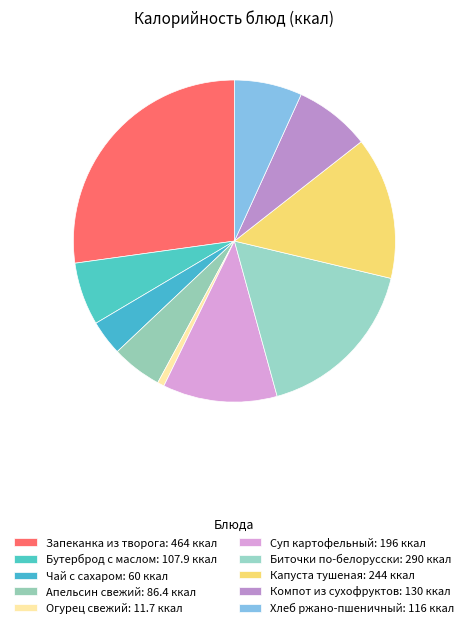

The Суп картофельный slice represents 24% of the pie. True or false?

False